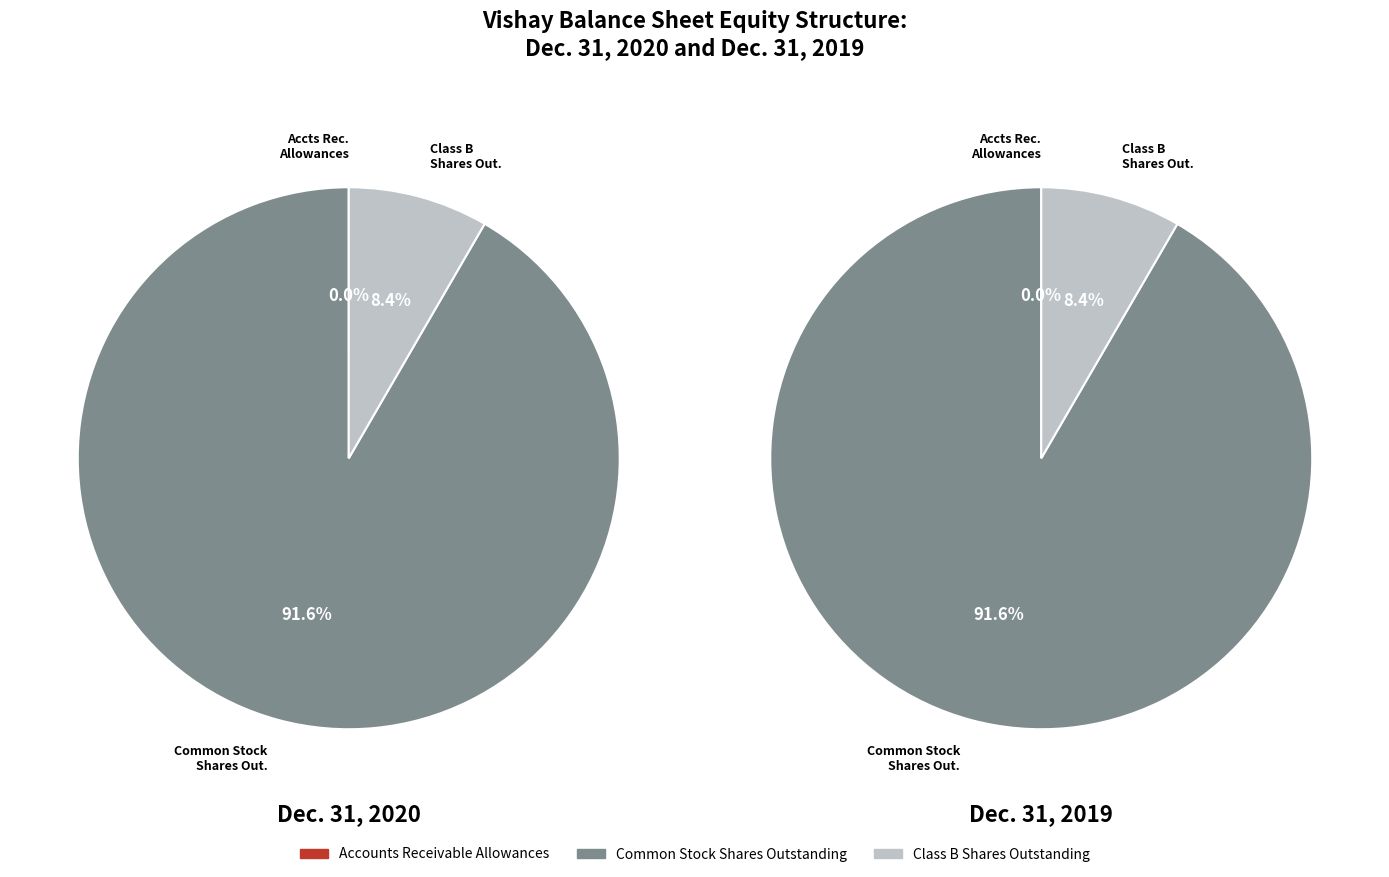

Which has a higher value, Accounts Receivable Allowances or Class B Shares Outstanding?

Class B Shares Outstanding